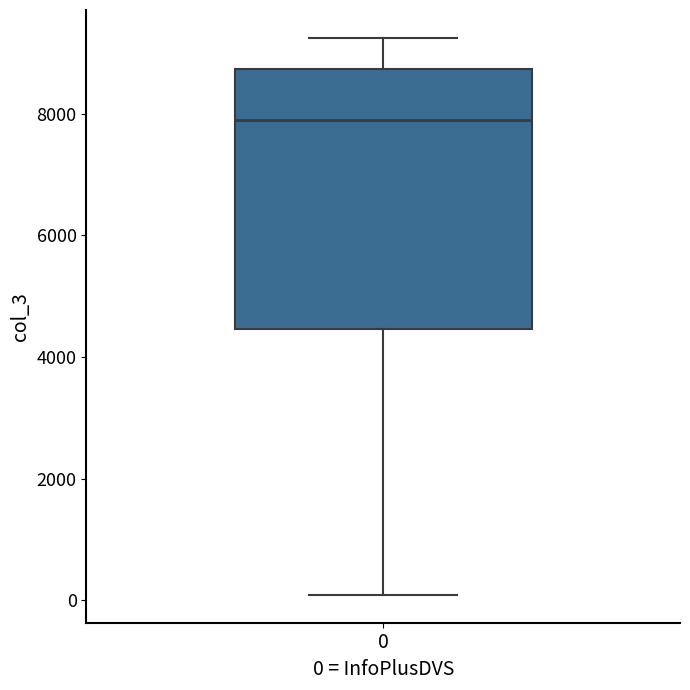

Read this box plot against the y-axis: the position of the median line, the range covered by the box, and the ends of both whiskers. The values are not printed on the chart, so give them approximately, as read against the axis.

median 7800, box 4400 to 8800, whiskers 0 to 9200